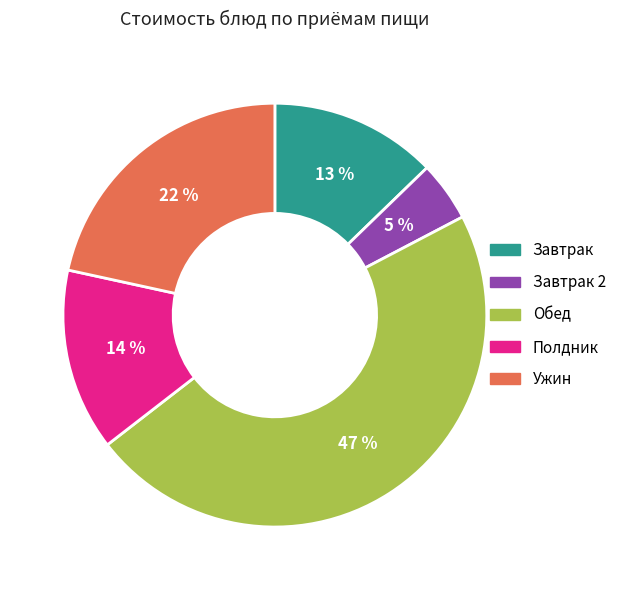

Which has a higher value, Полдник or Ужин?

Ужин